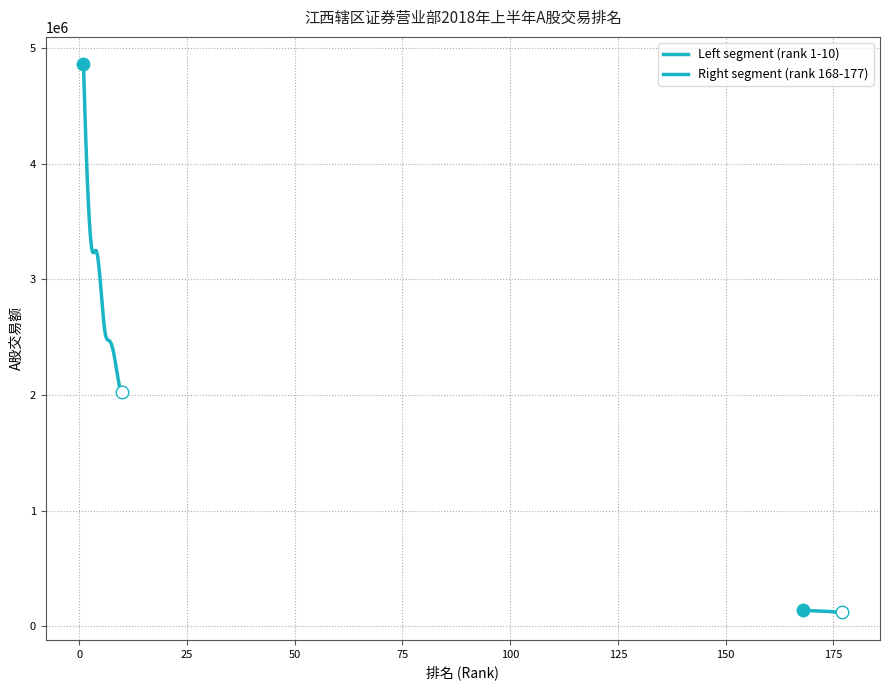

Which series changed the most between 2 and 8?

Left segment (rank 1-10)